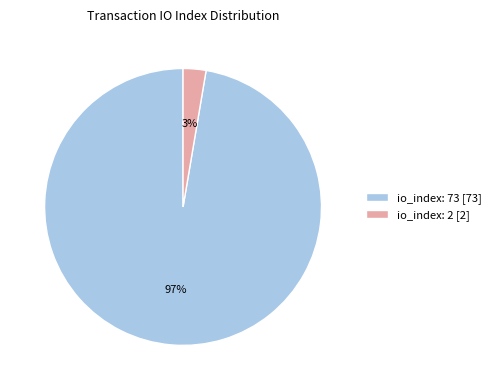

Do io_index: 73 [73] and io_index: 2 [2] together represent more than half of the pie?

Yes